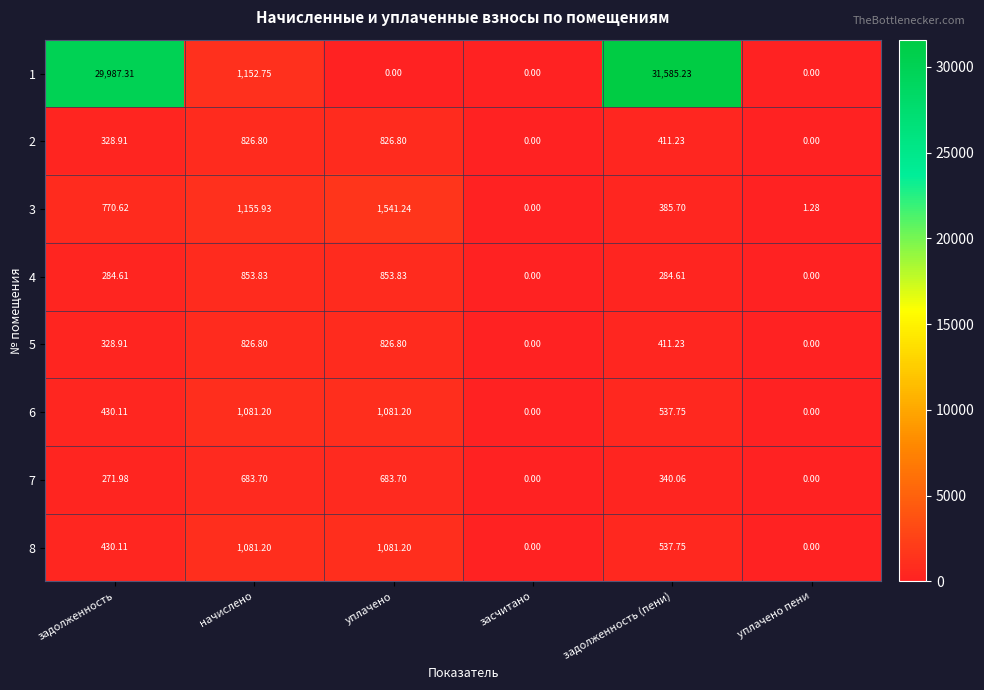

At which category is the sum across all series the highest?

задолженность (пени)